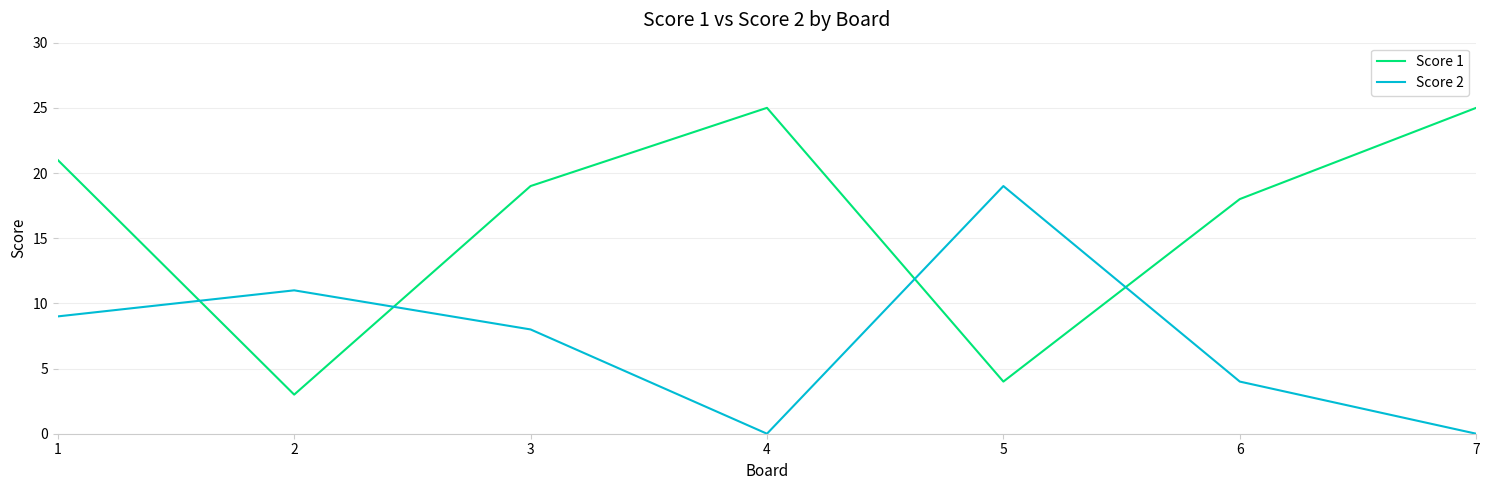

True or false: Score 2 and Score 1 intersect in this chart.

True